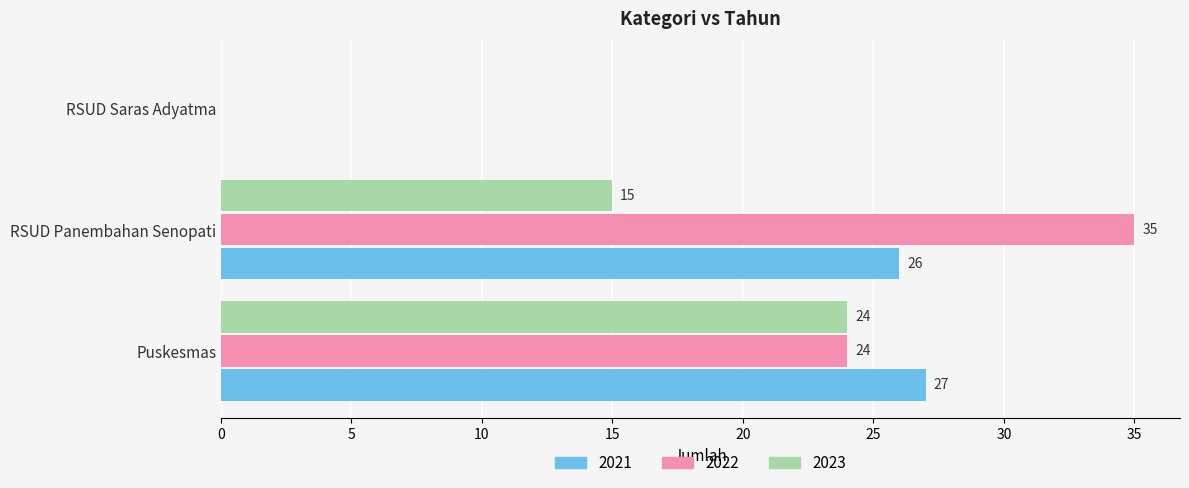

True or false: 2023 has a value of 0 at RSUD Saras Adyatma.

True